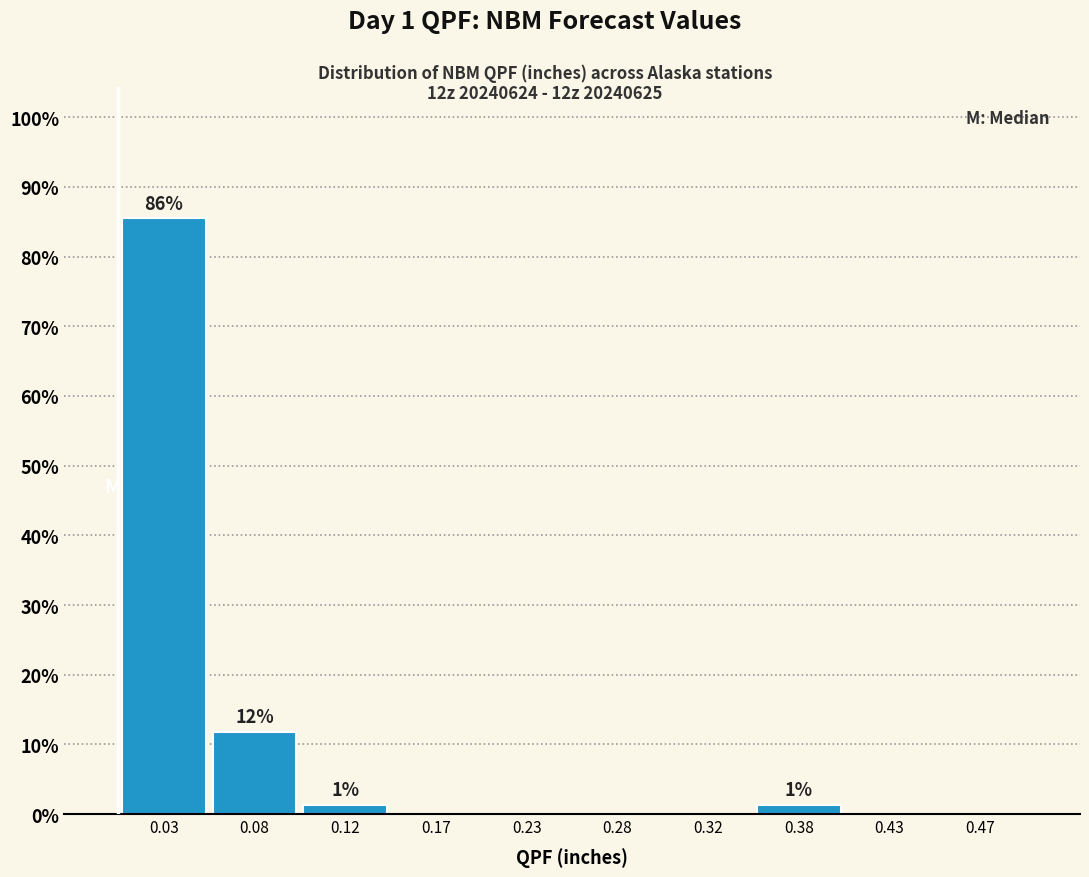

Over which range of the x-axis is the bar tallest?

0.00 to 0.05